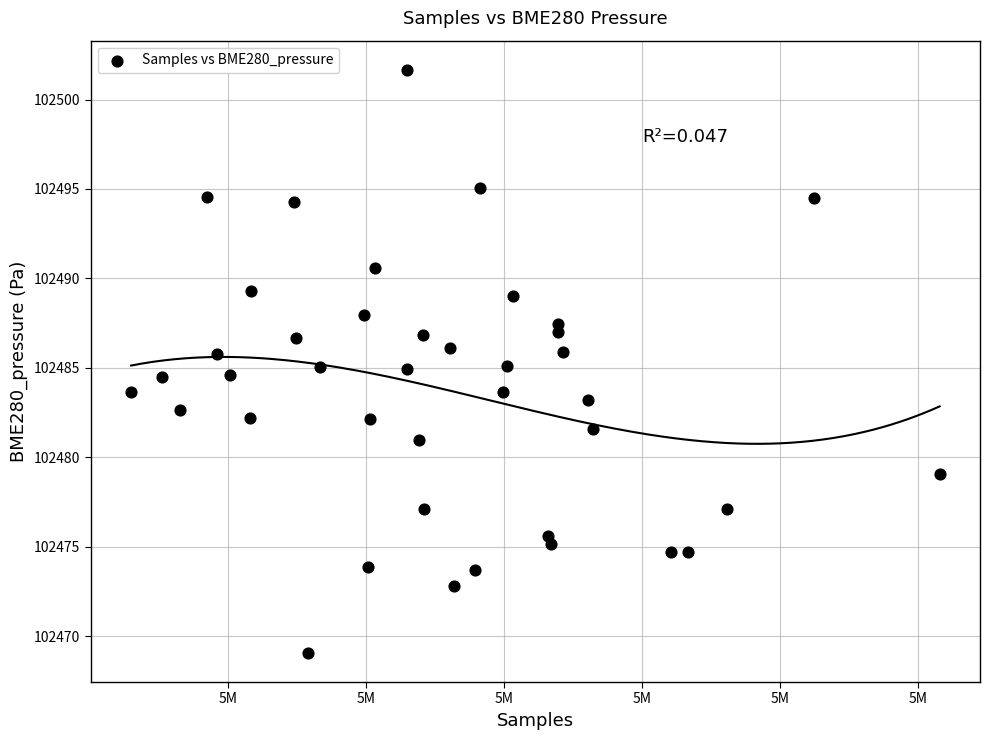

What is the range of Y values (max minus min)?

32.6